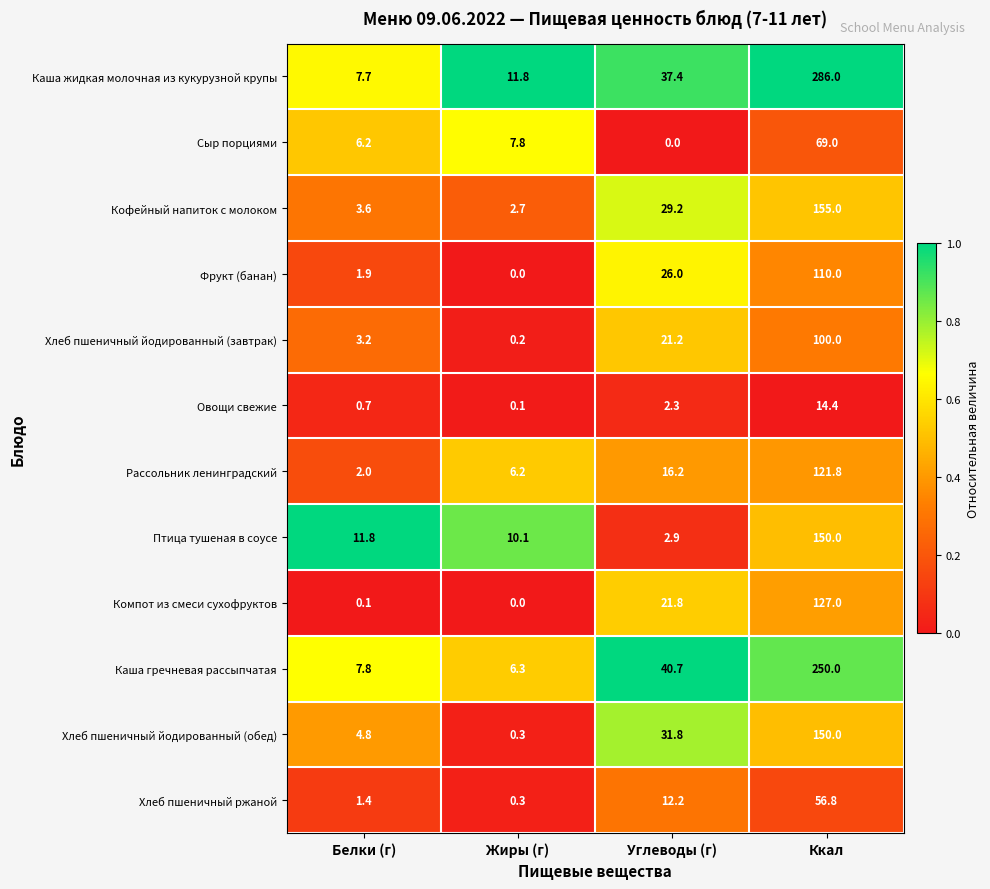

Which series changed the most between Белки (г) and Ккал?

Каша жидкая молочная из кукурузной крупы